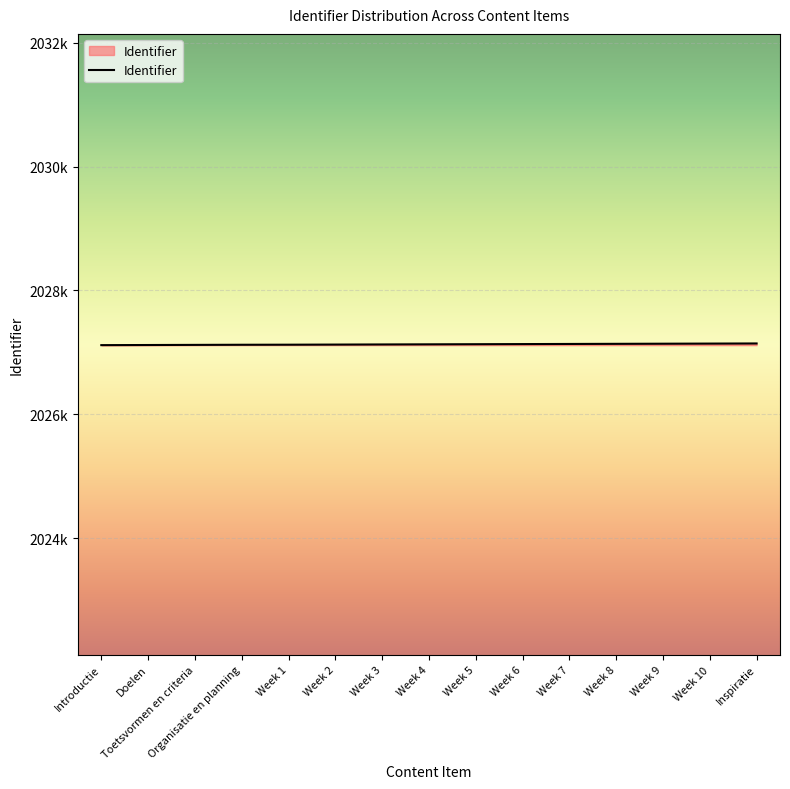

Is this an area chart (filled region under the line)?

Yes